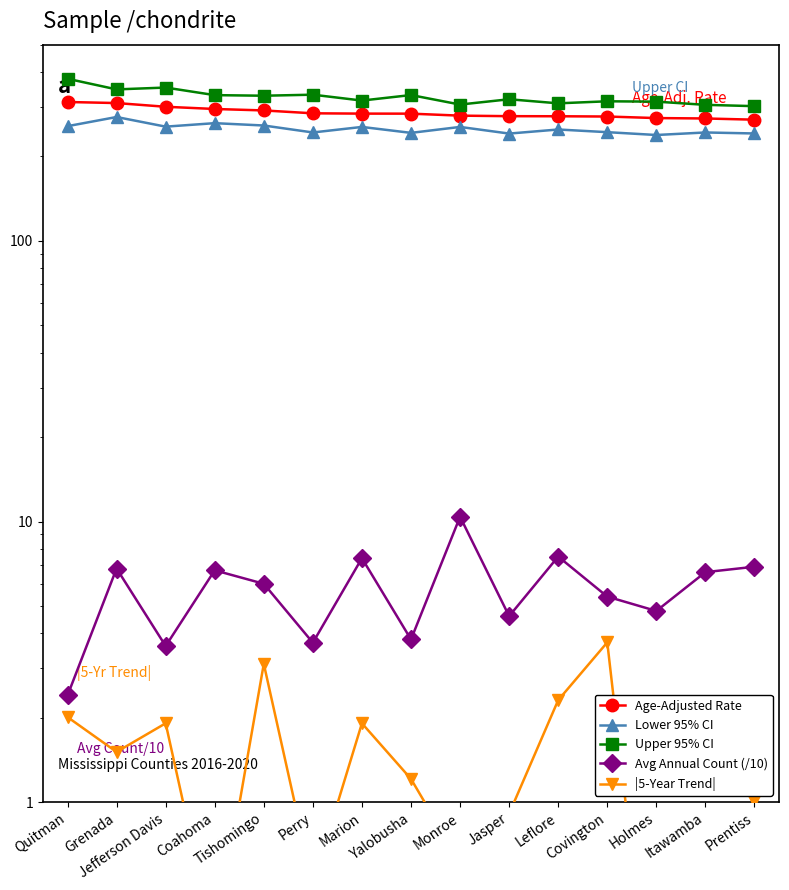

Read the |5-Year Trend| value at Itawamba.

0.2